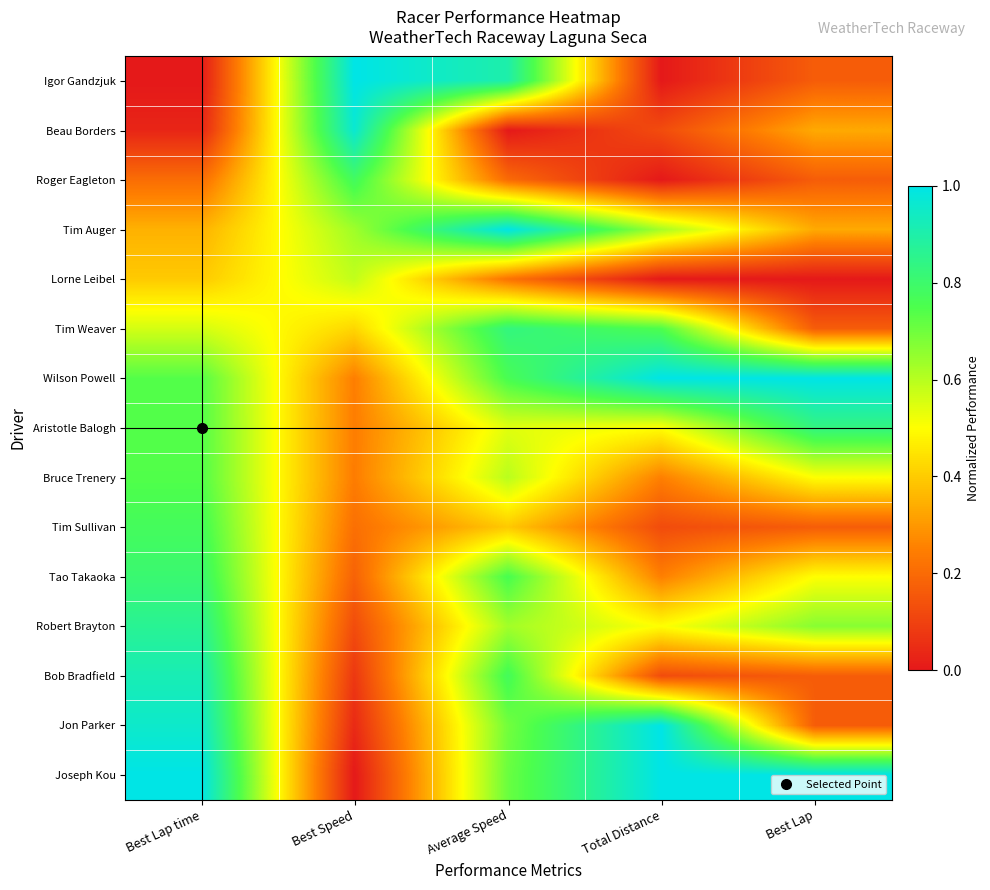

Which series has the widest spread of values?

Igor Gandzjuk